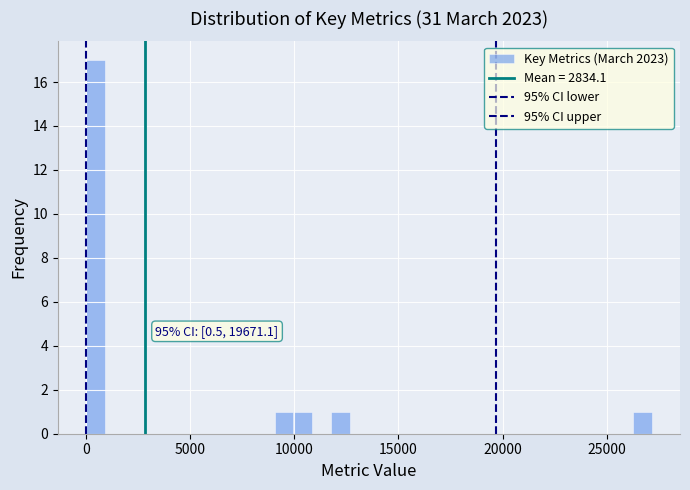

Read against the x-axis, roughly where is the centre of the tallest bar?

500